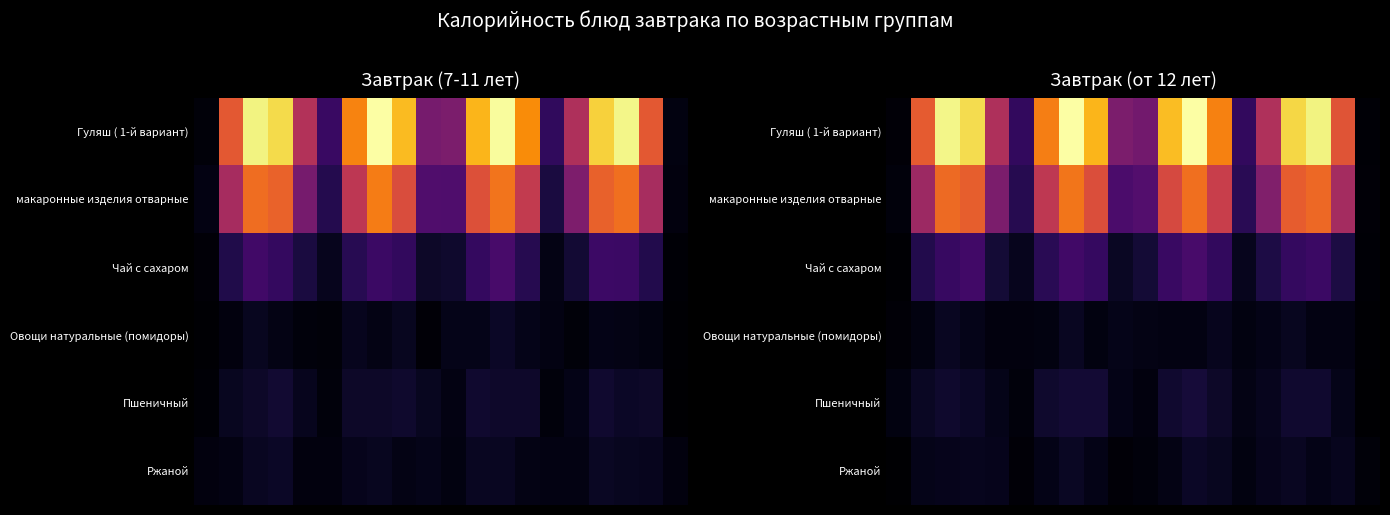

How many series are shown in this chart?

6